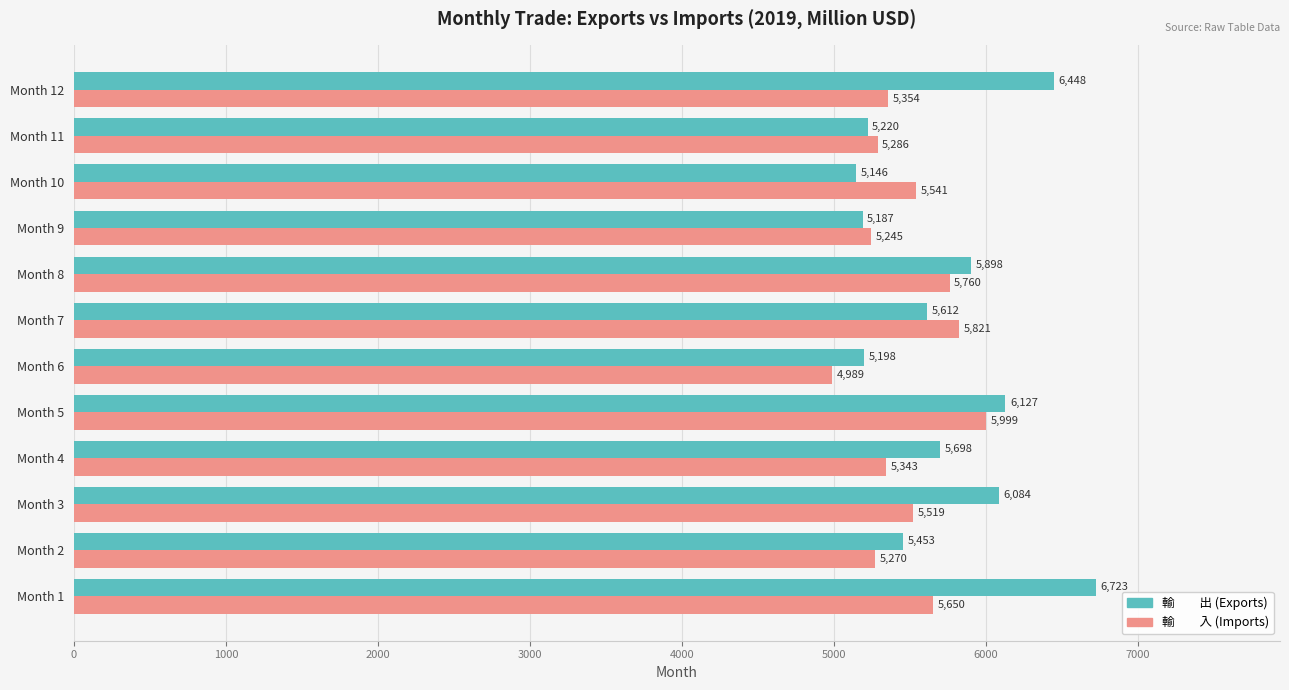

At which category is the sum across all series the highest?

Month 1